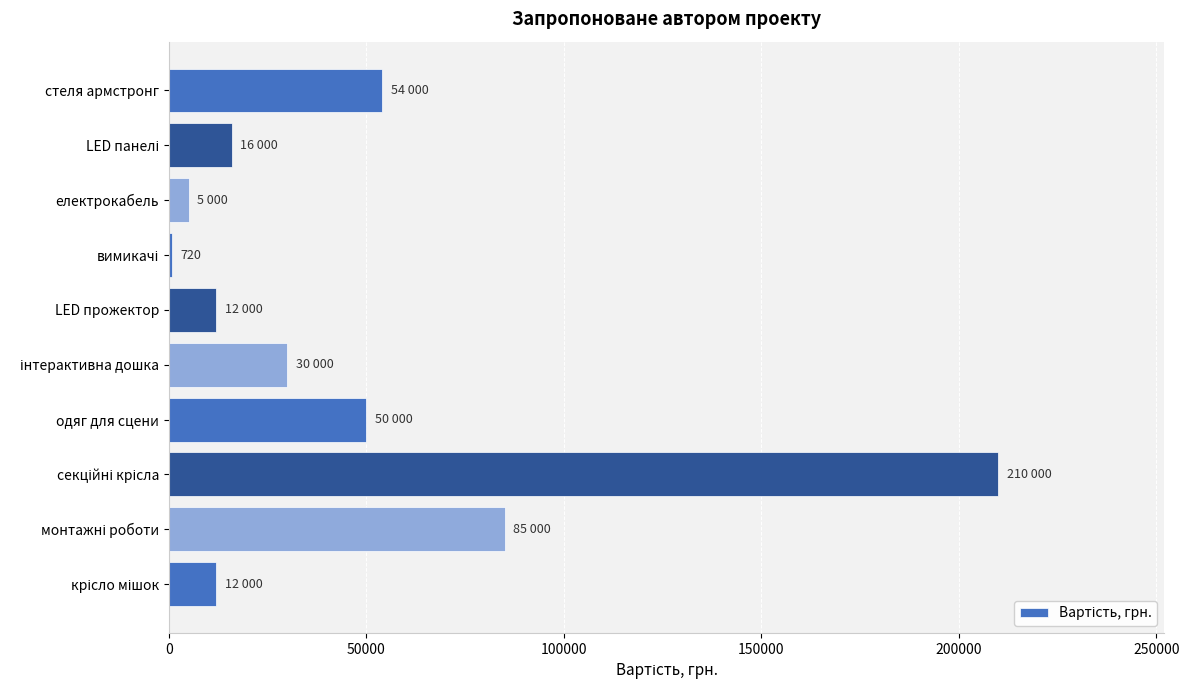

What is the sum of all values?

474720